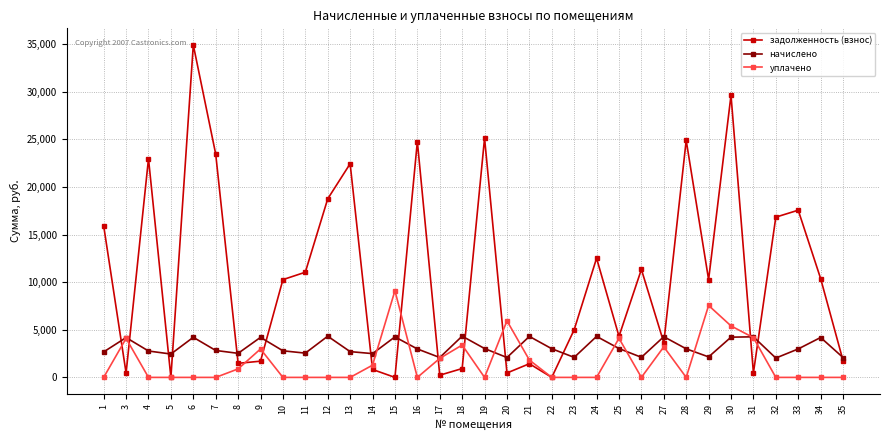

Count the number of data series in this chart.

3